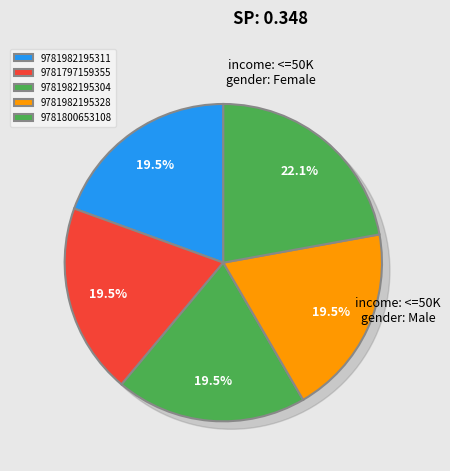

Between 9781982195311 and 9781982195304, which is larger?

9781982195311